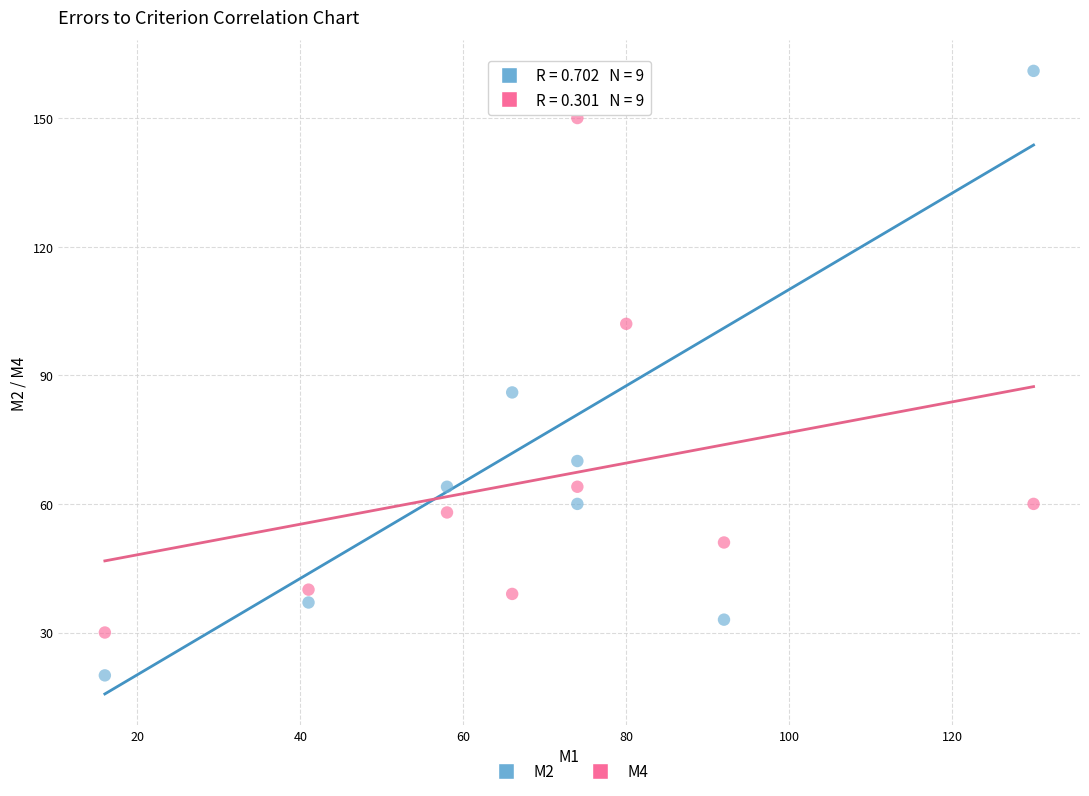

Across all data points, what is the range of X values (max minus min)?

114